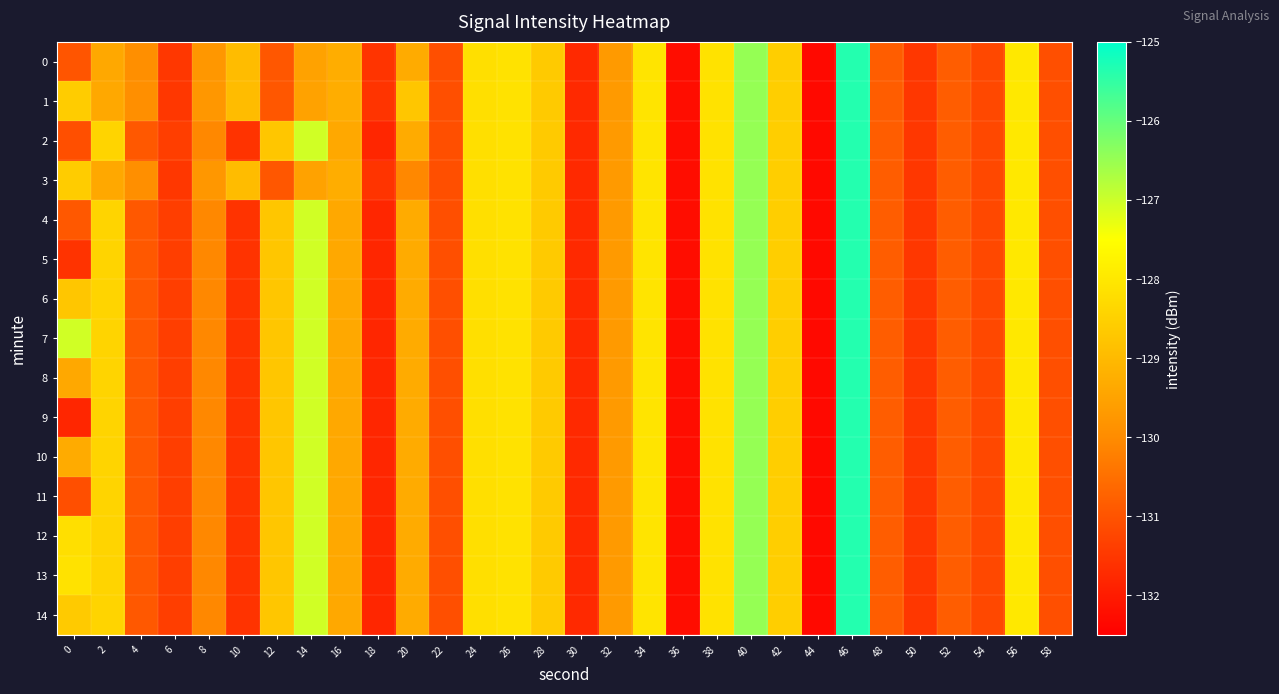

Which series has the largest total across all categories?

7